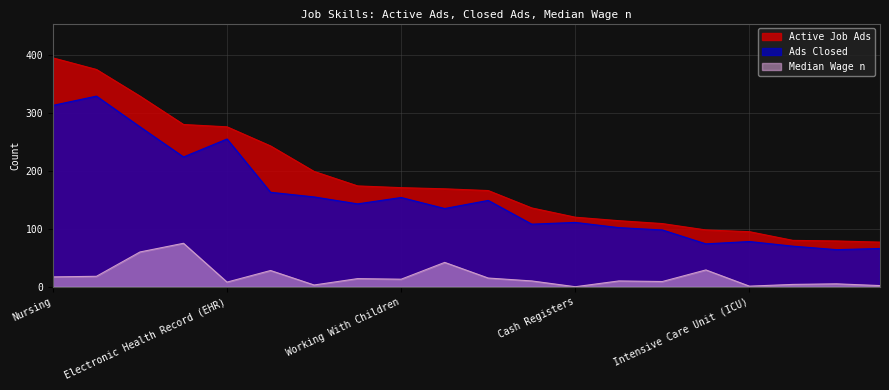

Reading right to left, extract all data points from this chart.

Active Job Ads: 77	79	80	95	98	109	114	120	136	166	169	171	174	199	243	276	280	329	375	395
Ads Closed: 66	64	70	78	74	98	102	111	108	149	135	154	143	155	163	255	224	276	329	313
Median Wage n: 2	5	4	1	29	9	10	0	10	15	42	13	14	3	28	8	75	60	18	17